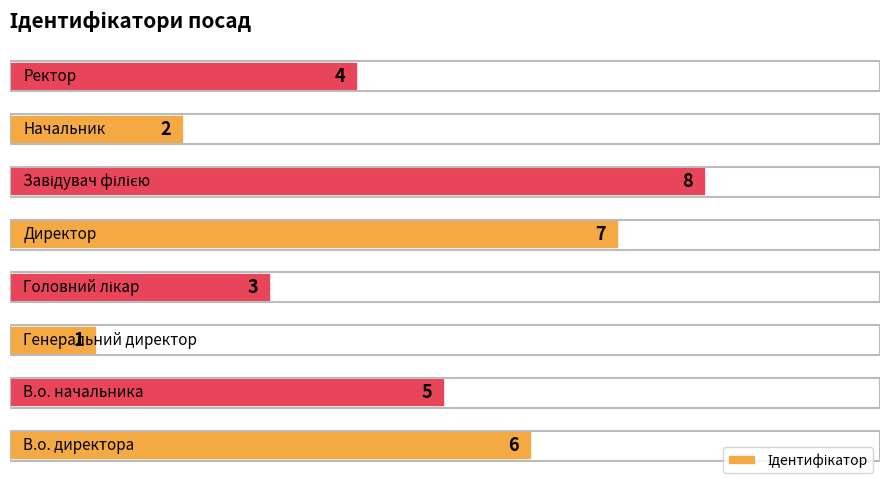

What is the greatest value displayed?

8